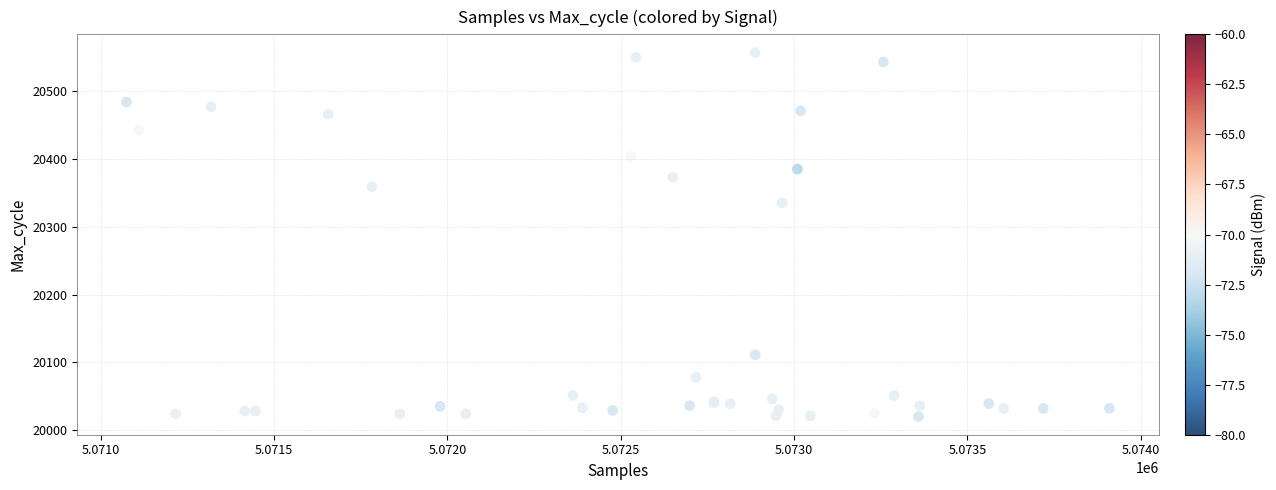

What Y value in the scatter plot is closest to 20288?

20335